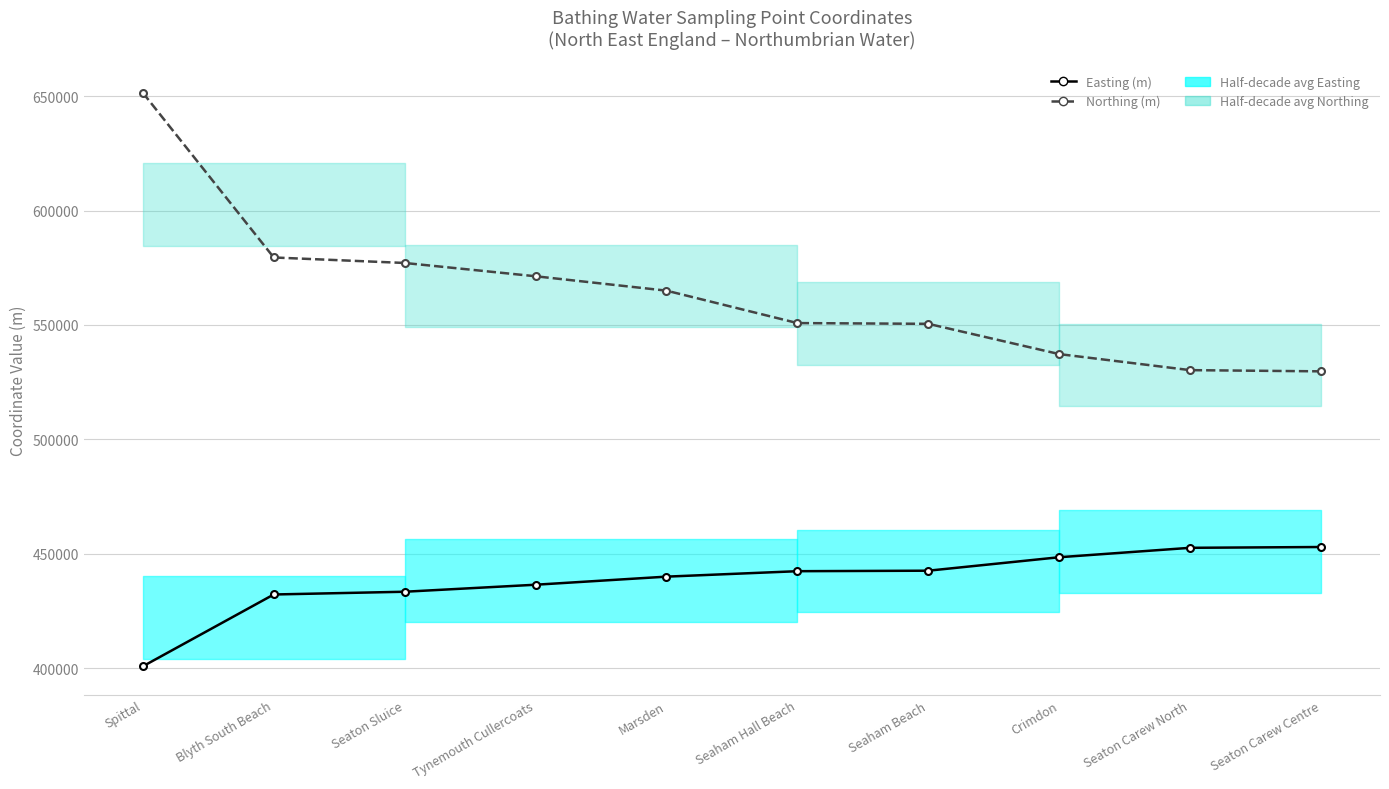

Reading left to right, list all the values displayed in this chart.

Easting (m): Spittal=400800	Blyth South Beach=432200	Seaton Sluice=433400	Tynemouth Cullercoats=436465	Marsden=440000	Seaham Hall Beach=442380	Seaham Beach=442600	Crimdon=448482	Seaton Carew North=452601	Seaton Carew Centre=452950
Northing (m): Spittal=651500	Blyth South Beach=579500	Seaton Sluice=577100	Tynemouth Cullercoats=571287	Marsden=565000	Seaham Hall Beach=550825	Seaham Beach=550500	Crimdon=537268	Seaton Carew North=530257	Seaton Carew Centre=529732